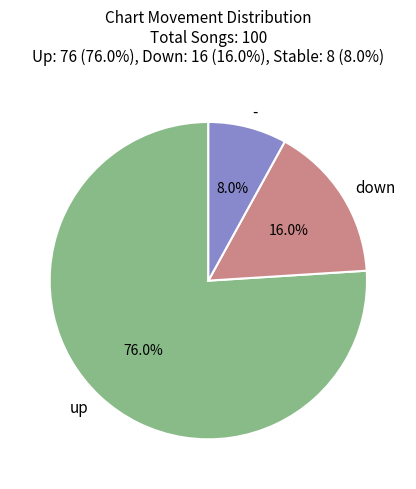

How many segments does this pie chart have?

3